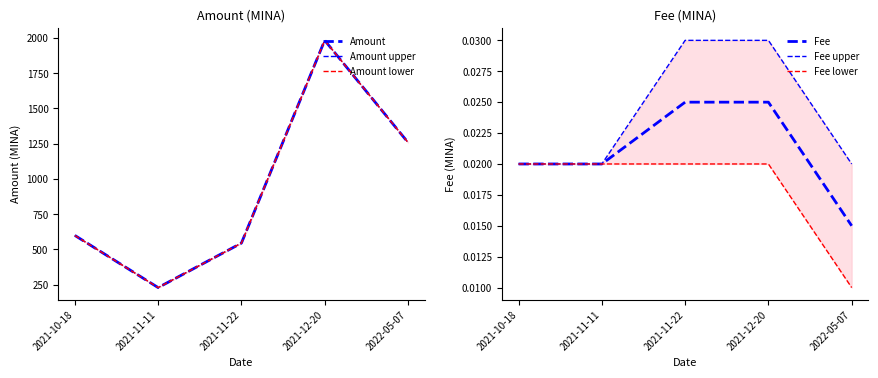

The Fee lower series shows 0.0 at 2021-10-18. True or false?

False